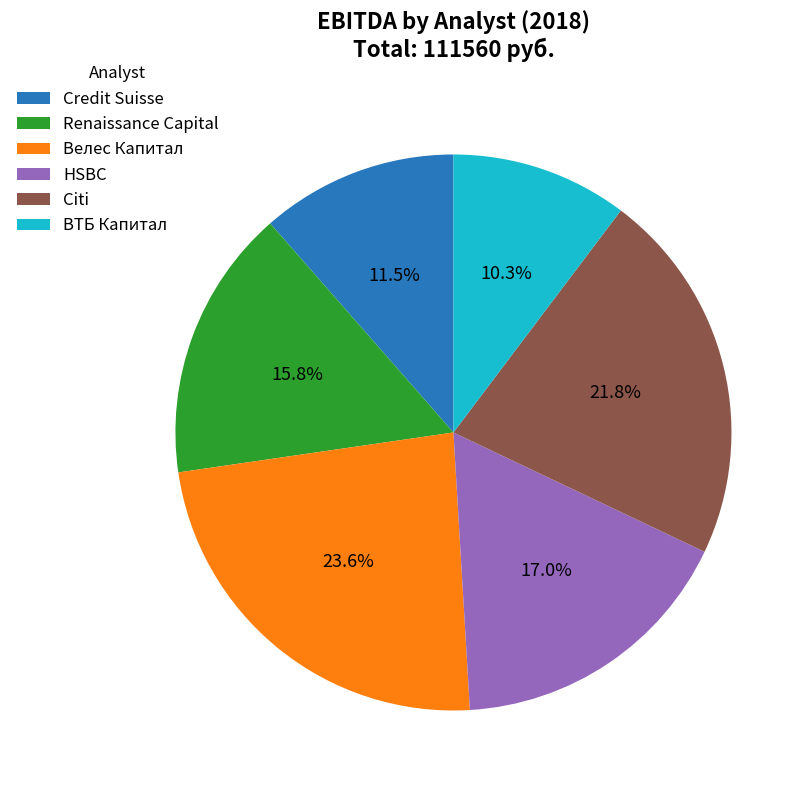

What percentage do Credit Suisse and Велес Капитал together represent?

35.1%